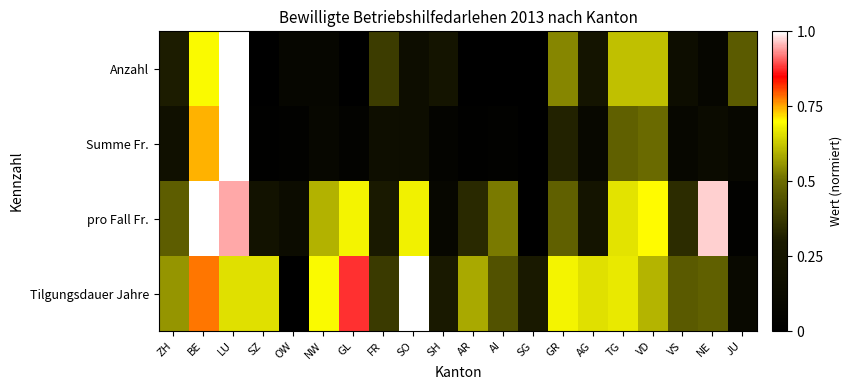

How many data points does each series have?

20